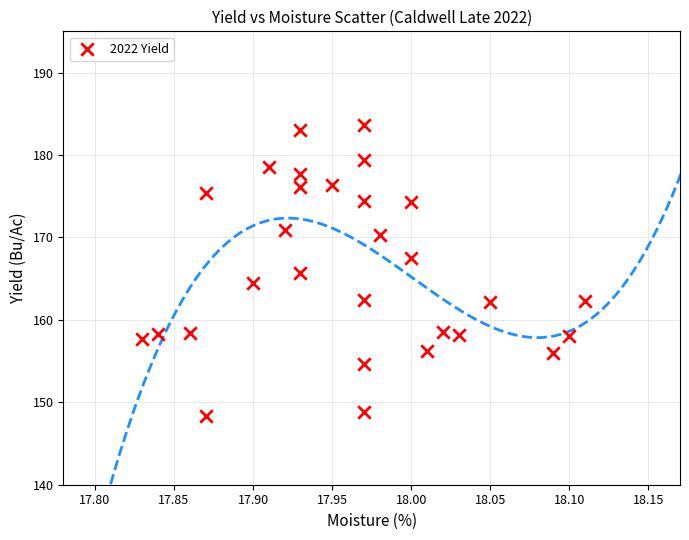

What is the range of X values (max minus min)?

0.3